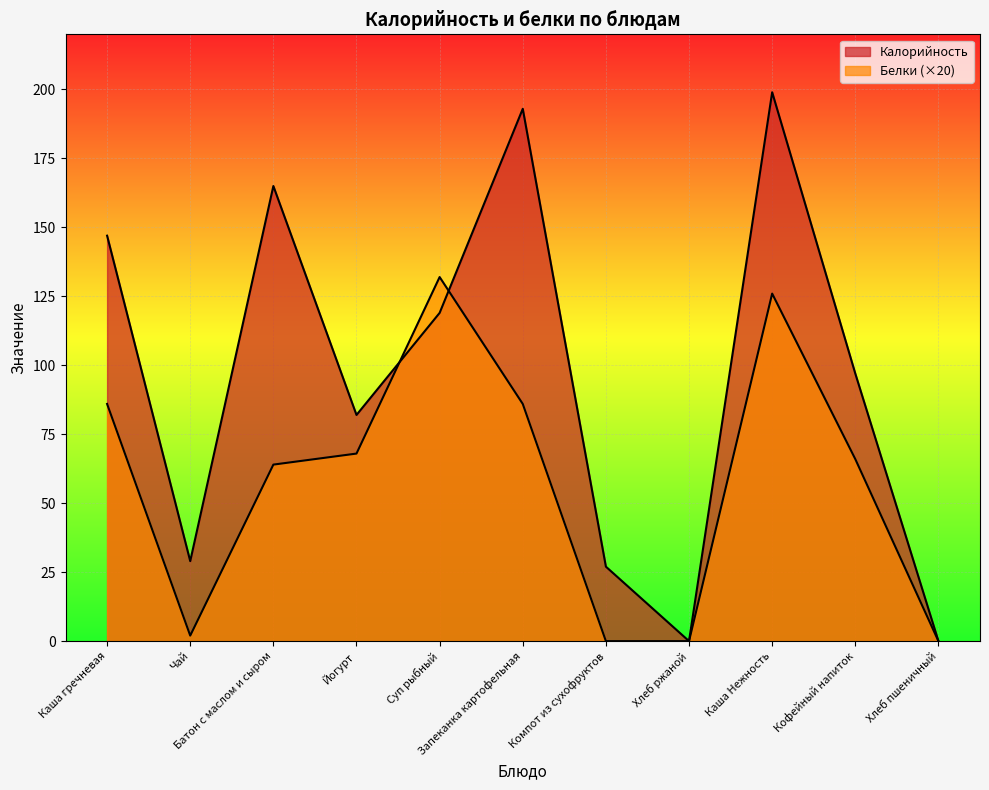

True or false: Белки and Калорийность intersect in this chart.

True